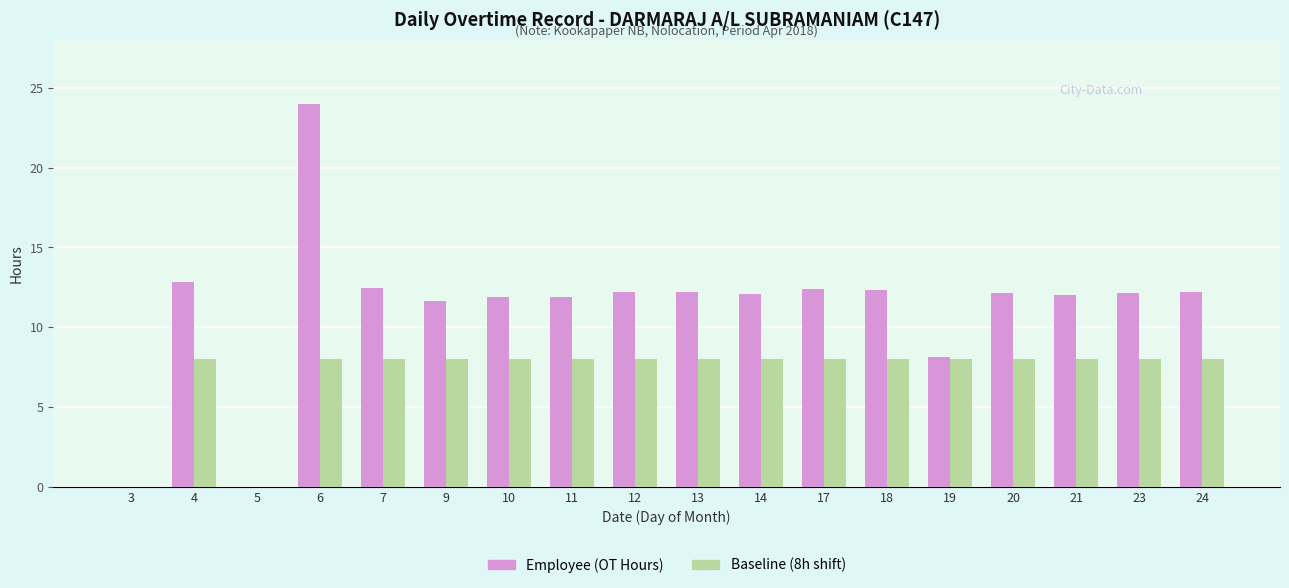

Does the chart contain stacked bars?

No